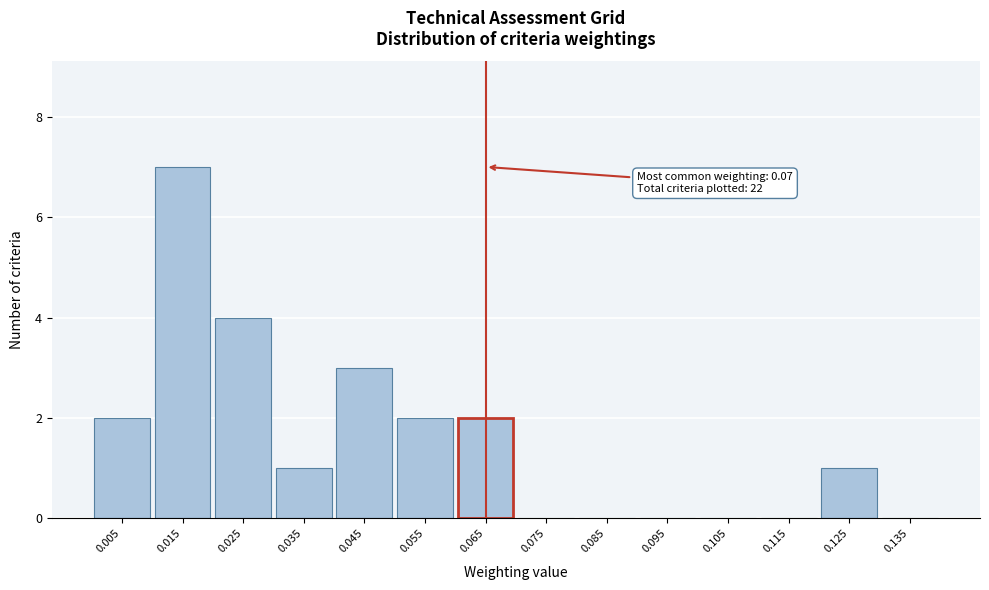

Reading left to right, transcribe all the data shown in this chart.

0.005=2	0.015=7	0.025=4	0.035=1	0.045=3	0.055=2	0.065=2	0.075=0	0.085=0	0.095=0	0.105=0	0.115=0	0.125=1	0.135=0